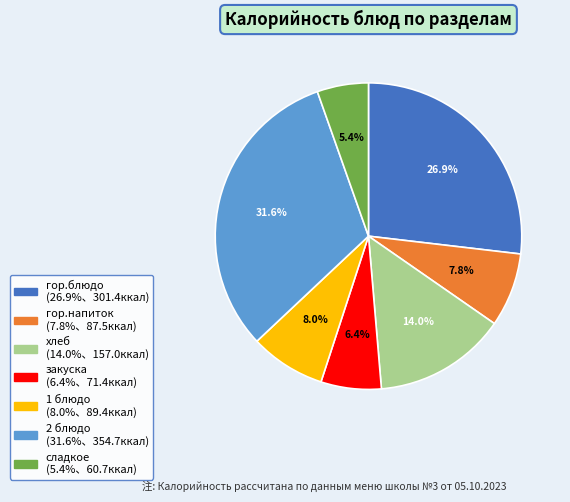

To the nearest percent, what is the combined percentage of закуска and гор.блюдо?

33%